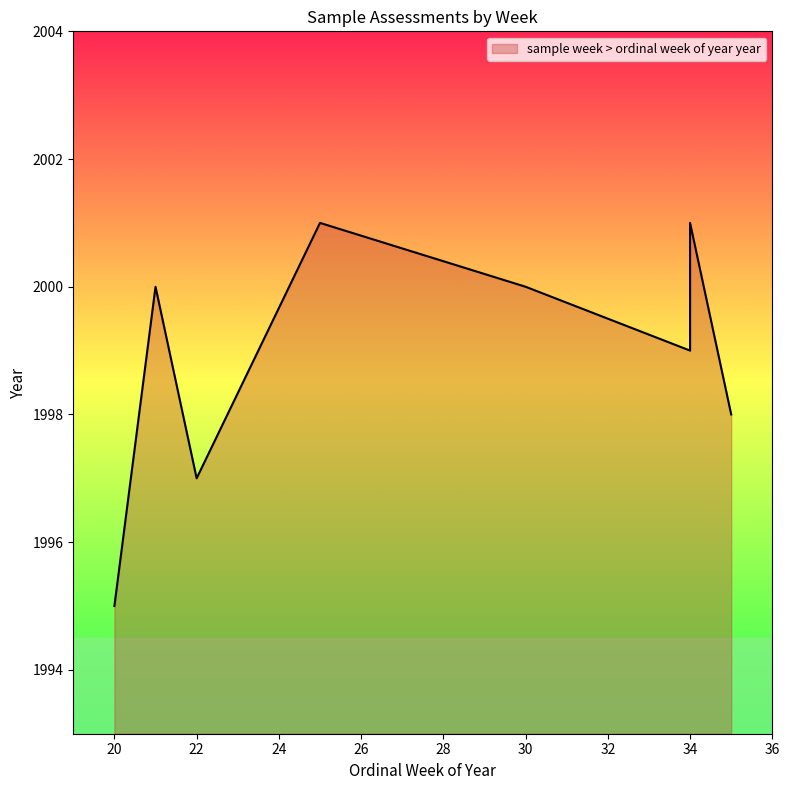

How many points are lower than both their immediate neighbors (excluding endpoints)?

2